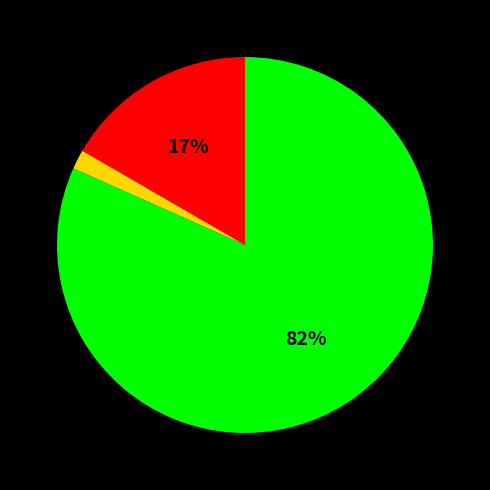

Does any single category account for the majority?

Yes